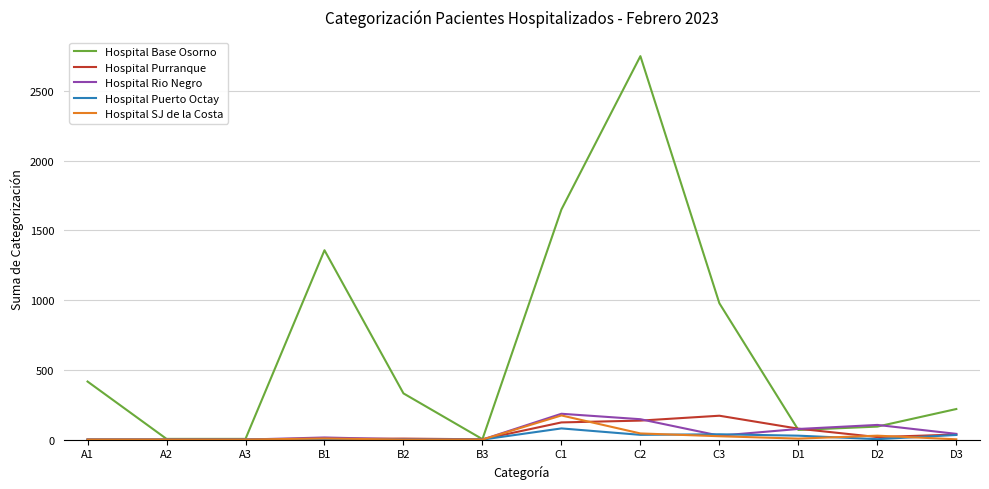

Is it true that Hospital SJ de la Costa equals 173 at C1?

True